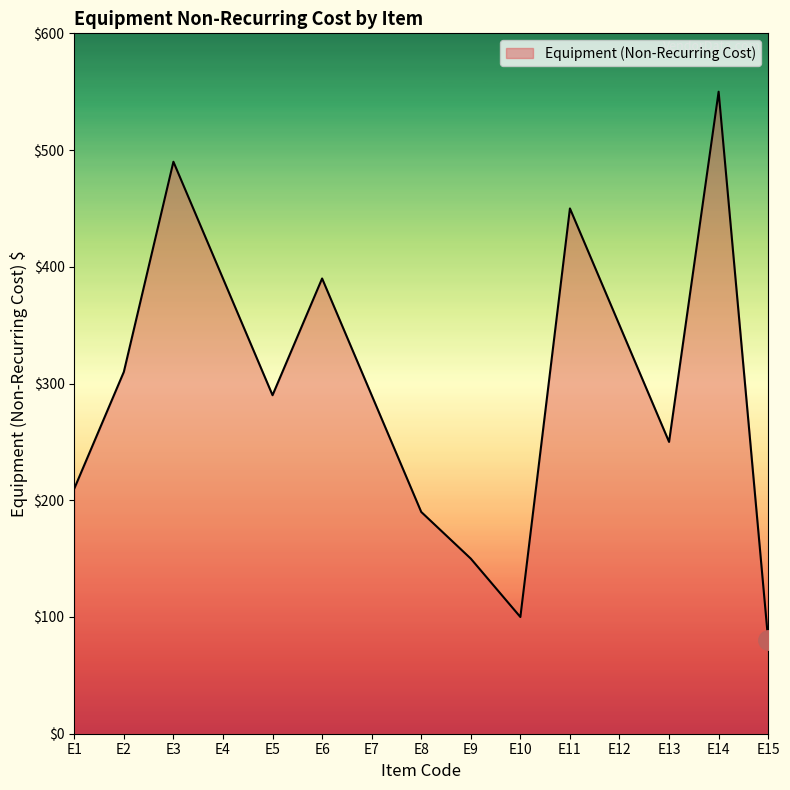

True or false: the data shows 199.6 at E2.

False